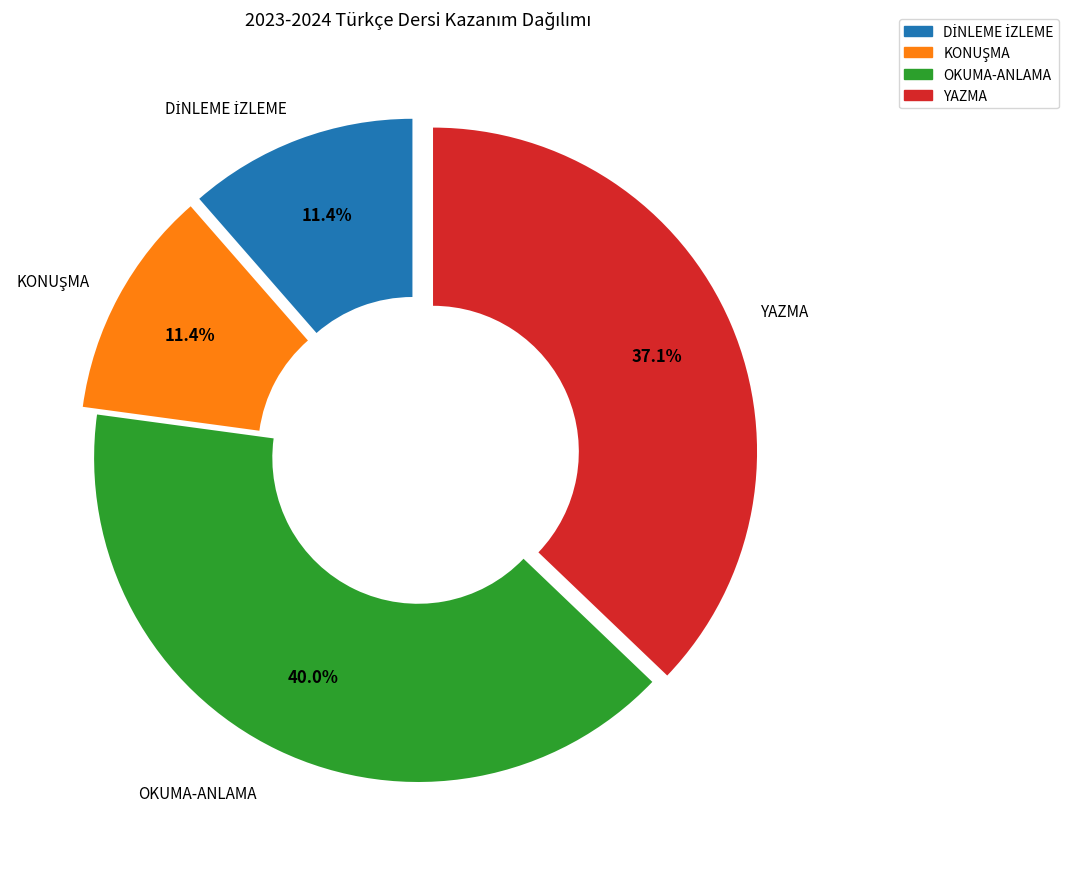

To the nearest percent, what percentage of the pie is YAZMA?

37%